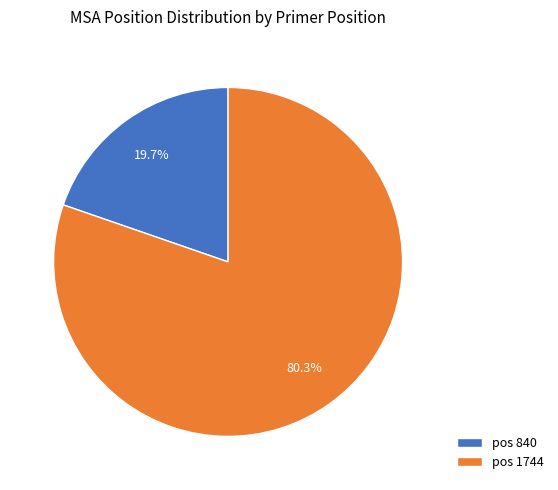

Which slice represents more than half of the pie?

pos 1744